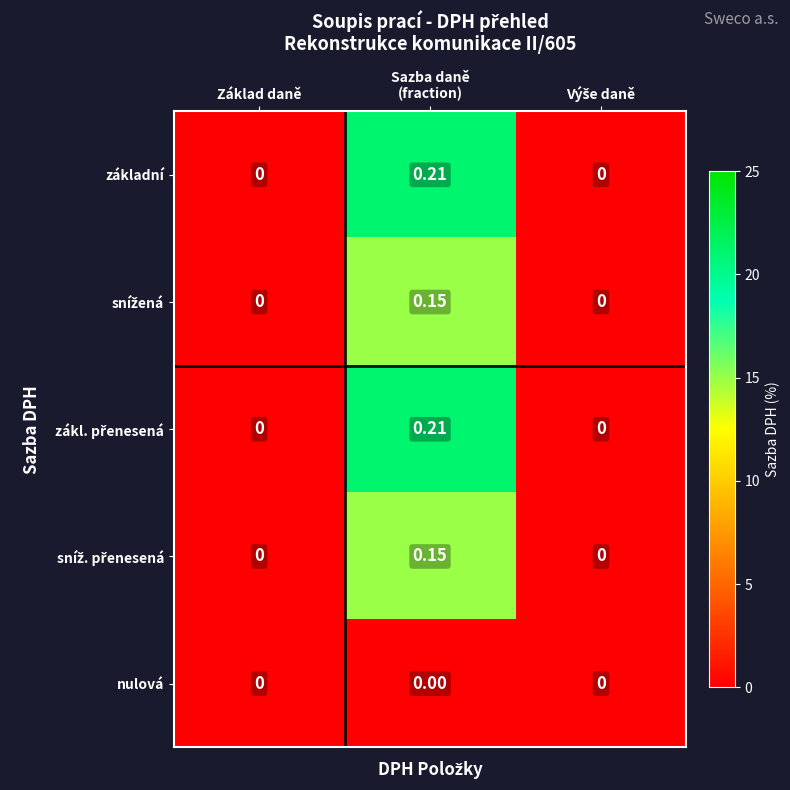

How many series are shown in this chart?

5